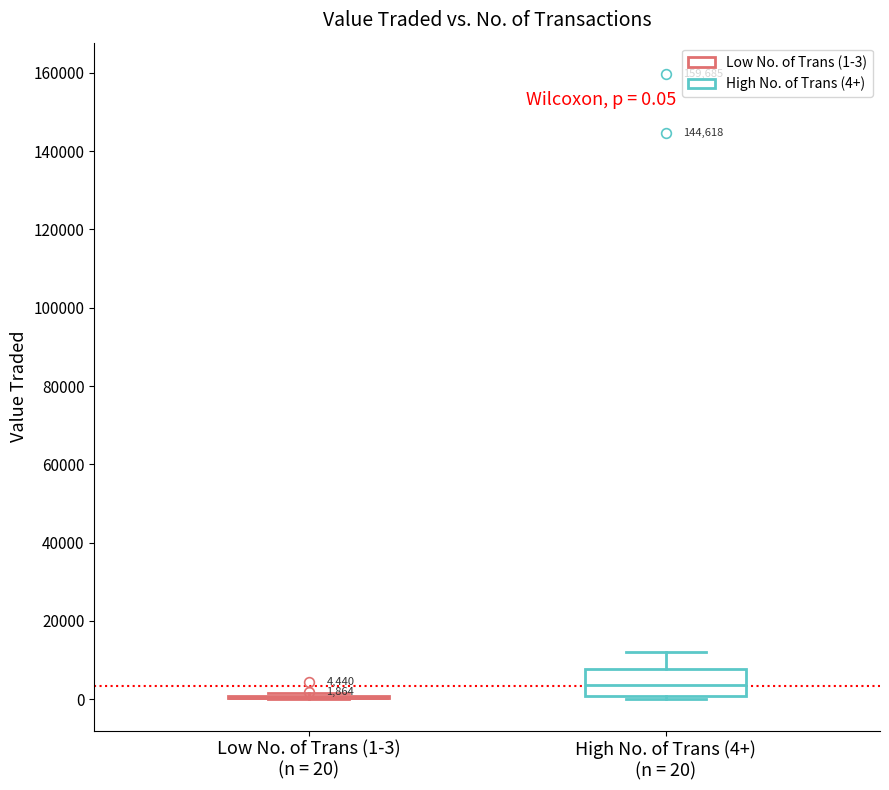

Comparing the boxes themselves (not the whiskers), which one is the tallest?

High No. of Trans (4+) (n = 20)